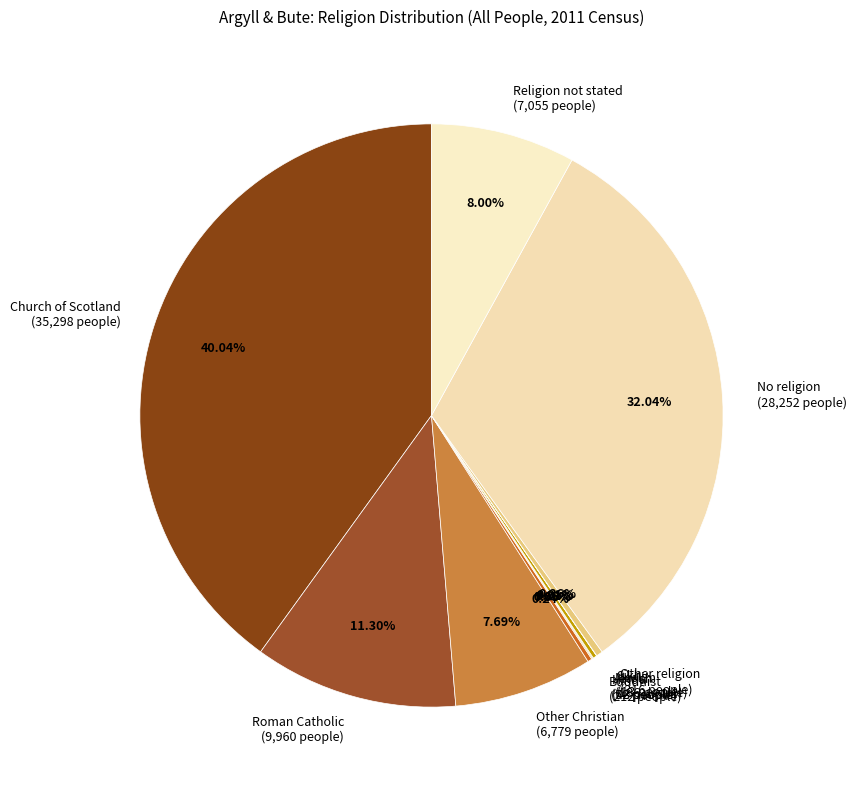

Between Other Christian (6,779 people) and Church of Scotland (35,298 people), which is larger?

Church of Scotland (35,298 people)